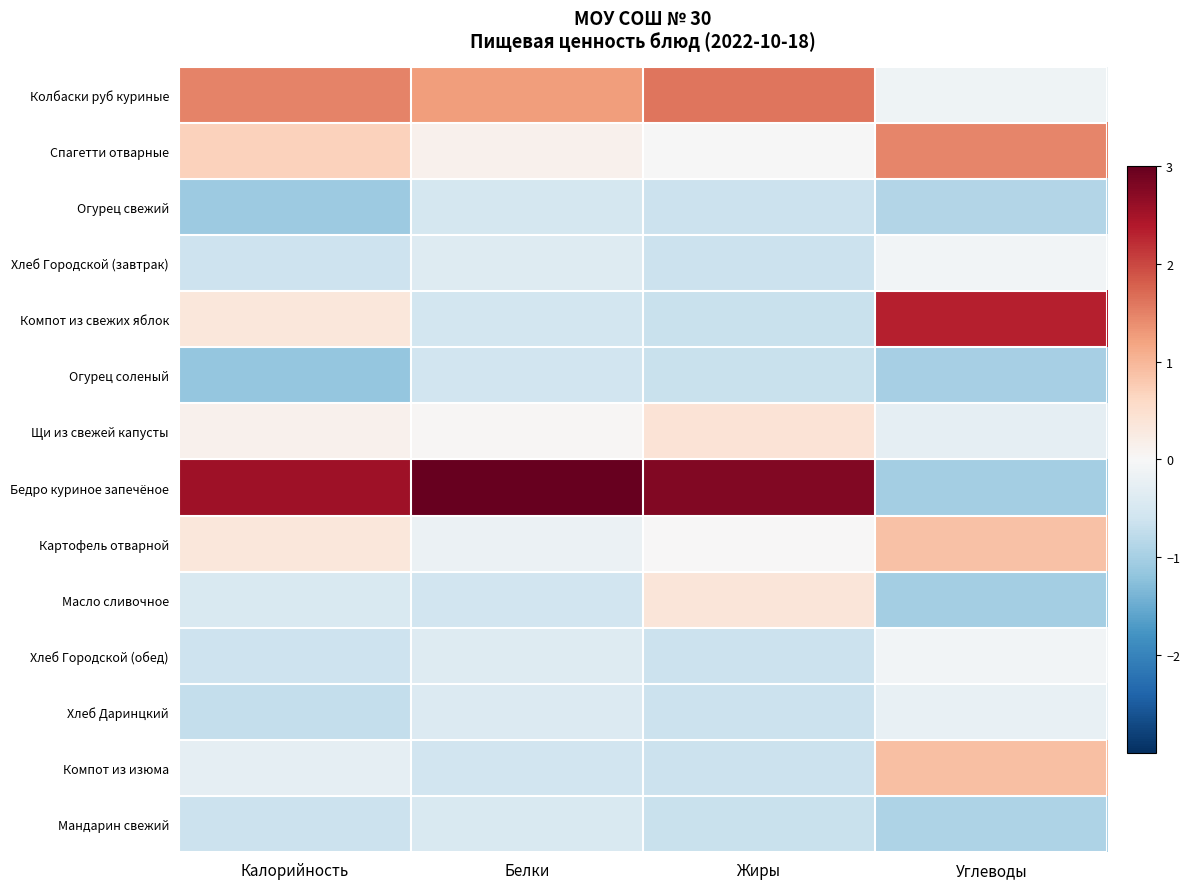

What is the greatest value displayed?

3.2